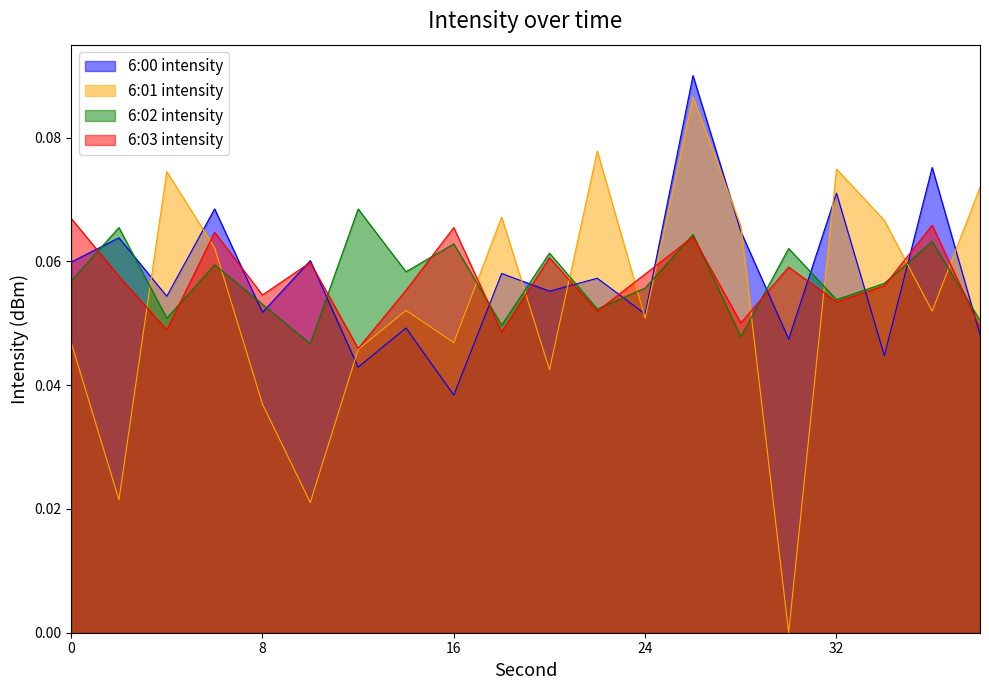

Which category has the lowest value in the 6:02 intensity series?

10